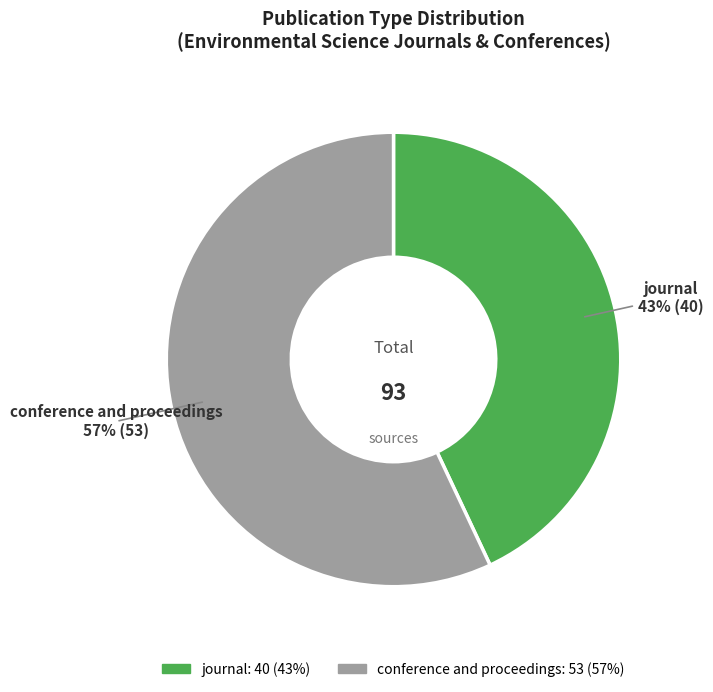

Rank the categories by value from highest to lowest.

conference and proceedings, journal